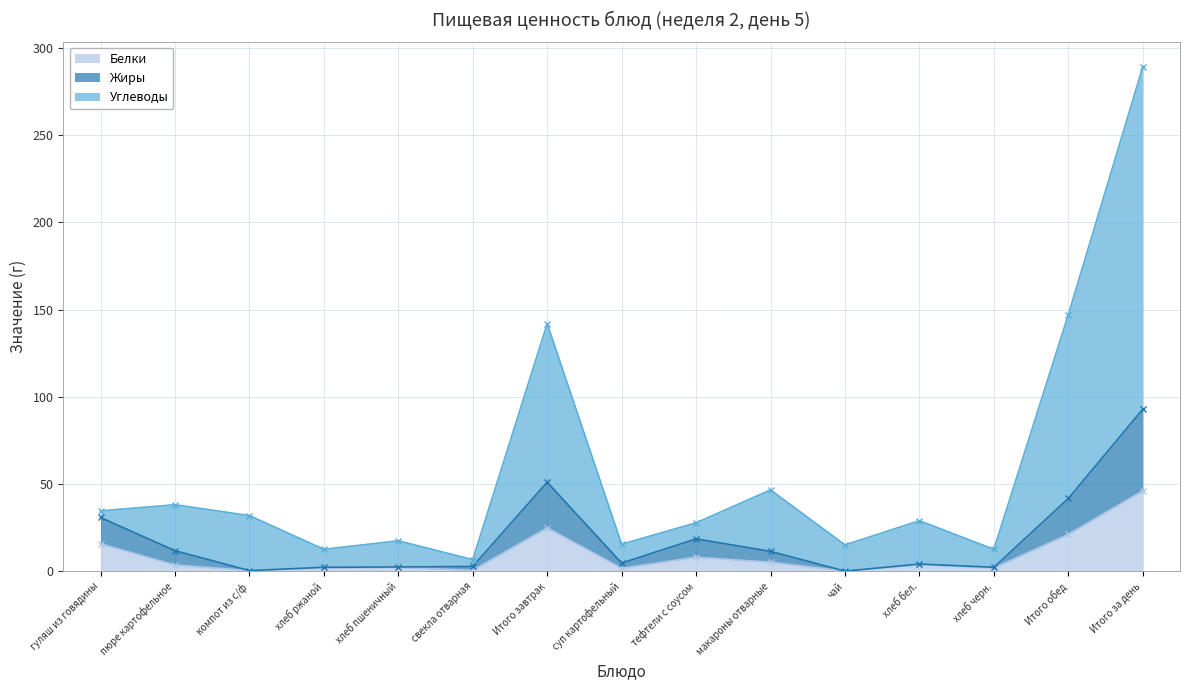

Which has a higher value, Итого завтрак or чай?

Итого завтрак